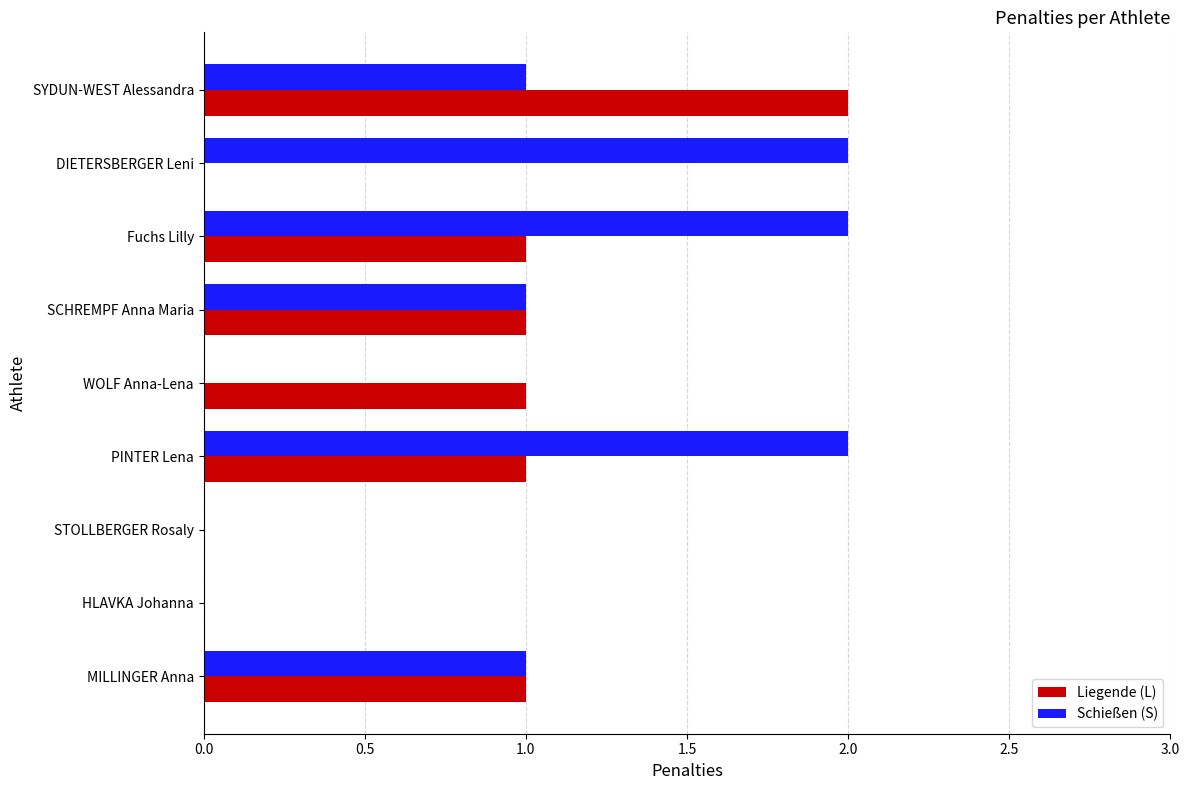

The Schießen (S) series shows -1 at HLAVKA Johanna. True or false?

False